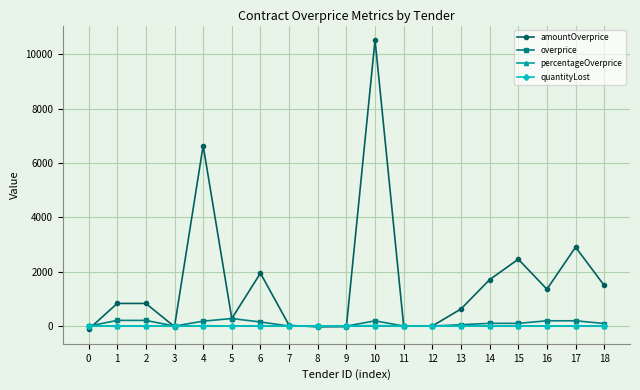

What are all the series names shown in the legend?

amountOverprice, overprice, percentageOverprice, quantityLost